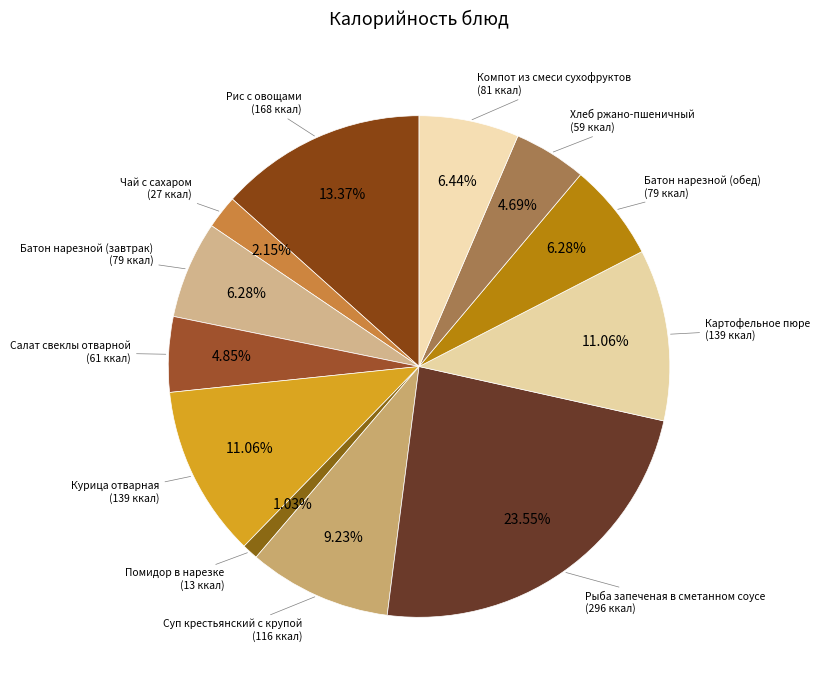

How many slices are in this pie chart?

12